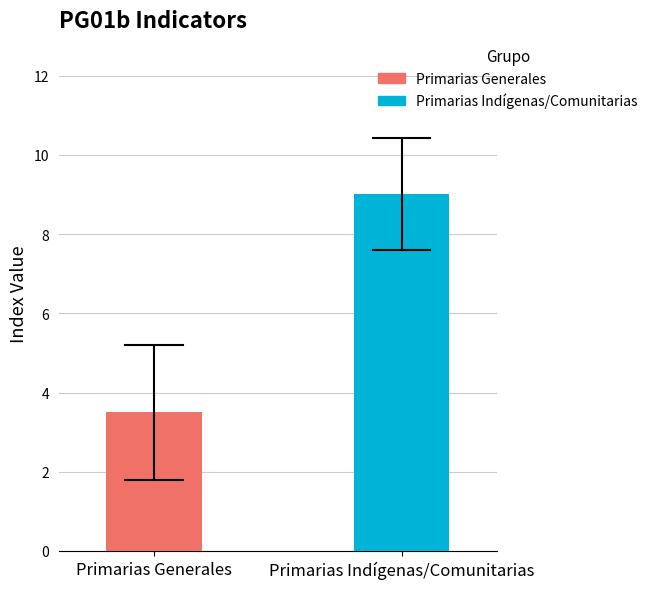

Are the bars horizontal?

No